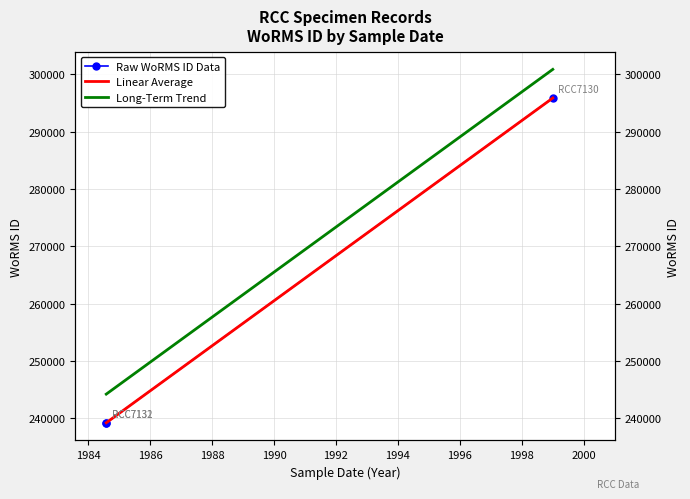

Rank the series by their maximum value, from highest to lowest.

Long-Term Trend, Linear Average, Raw WoRMS ID Data